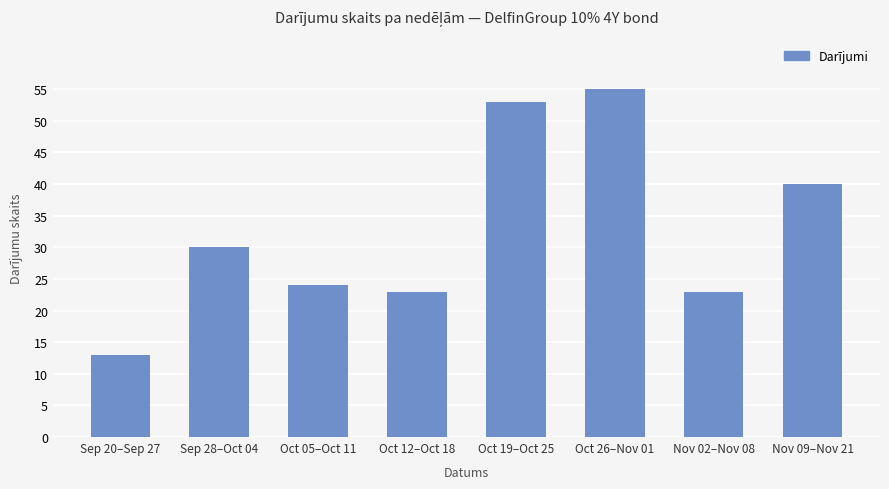

What is the difference between the second highest and minimum values?

40